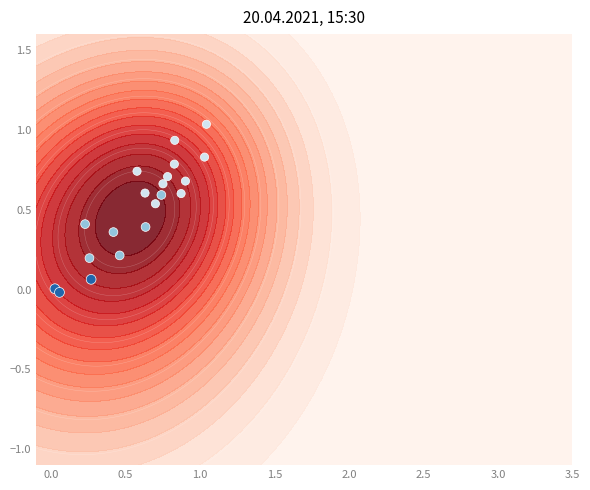

How many values exceed 0?

19